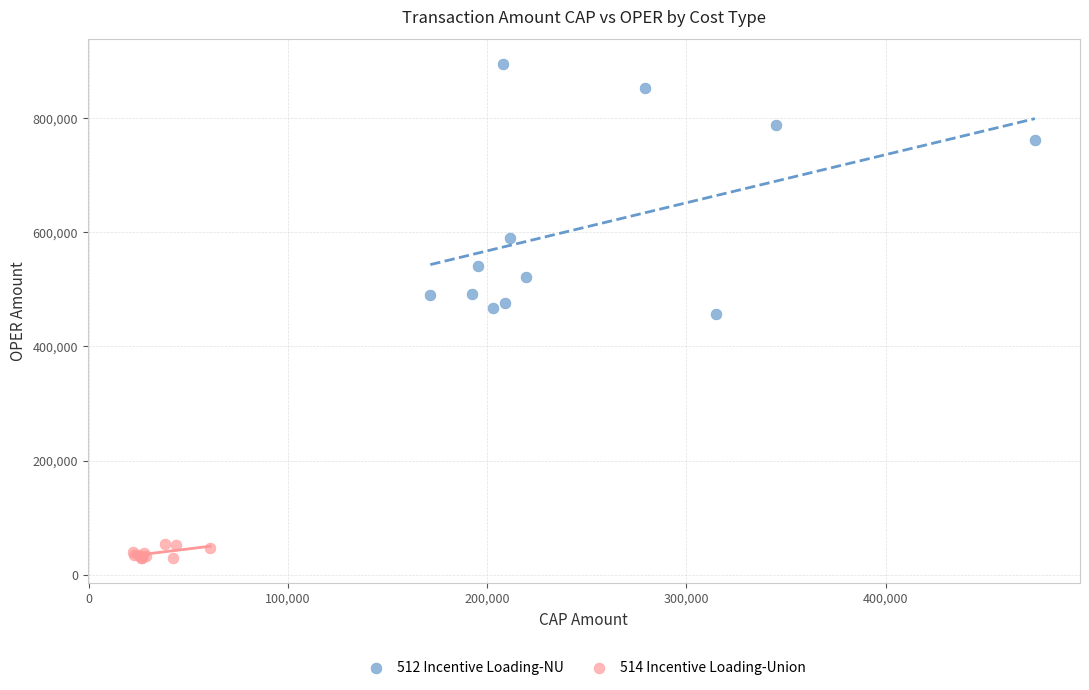

Which series reaches the minimum Y coordinate?

514 Incentive Loading-Union